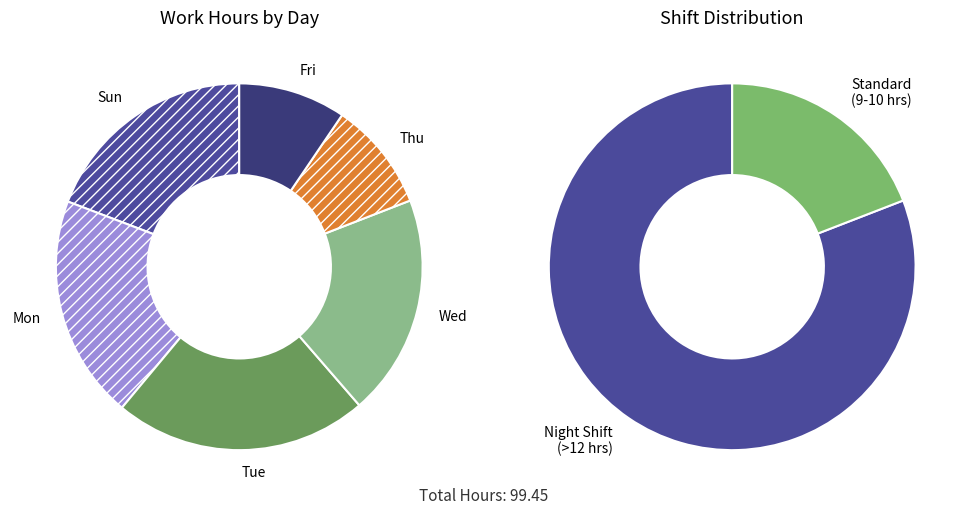

Does Tue account for over 50% of the chart?

No